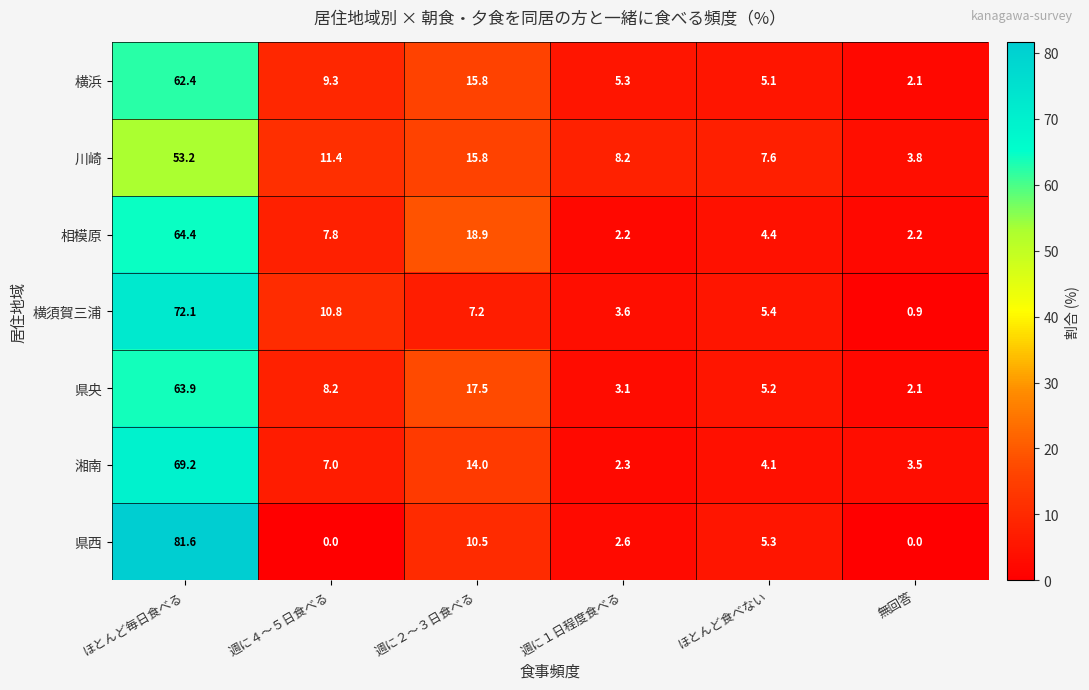

What is the total value across all series at 週に２～３日食べる?

99.7